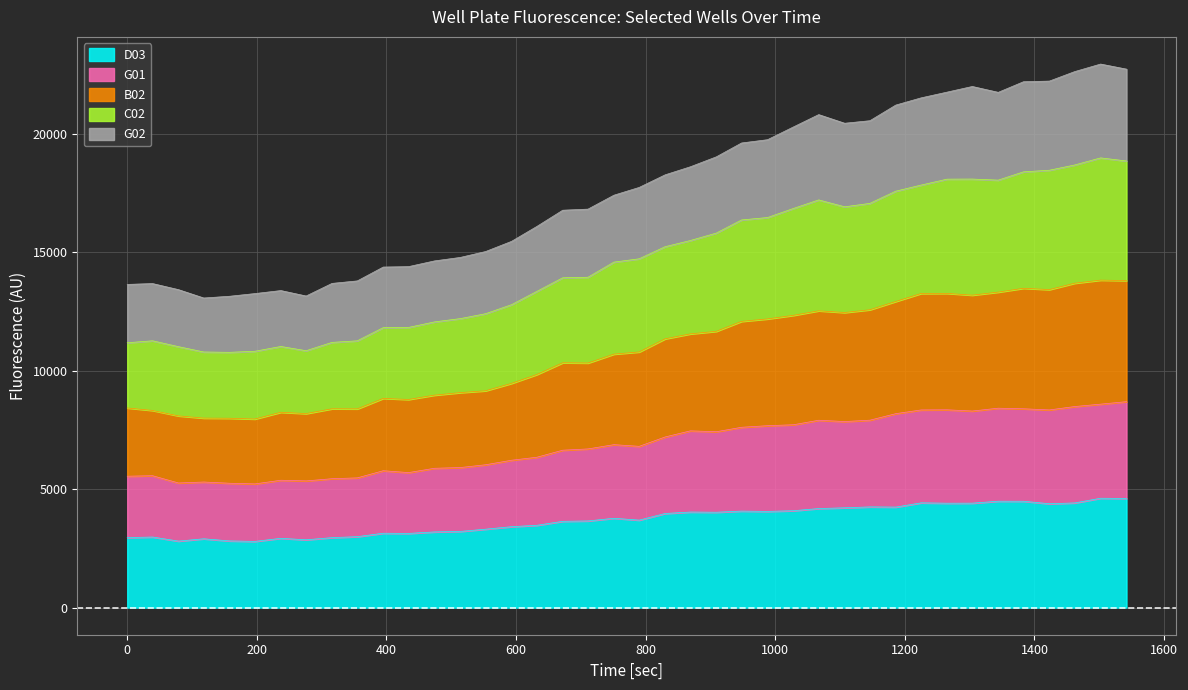

In D03, how many points are lower than both neighbors (excluding endpoints)?

10